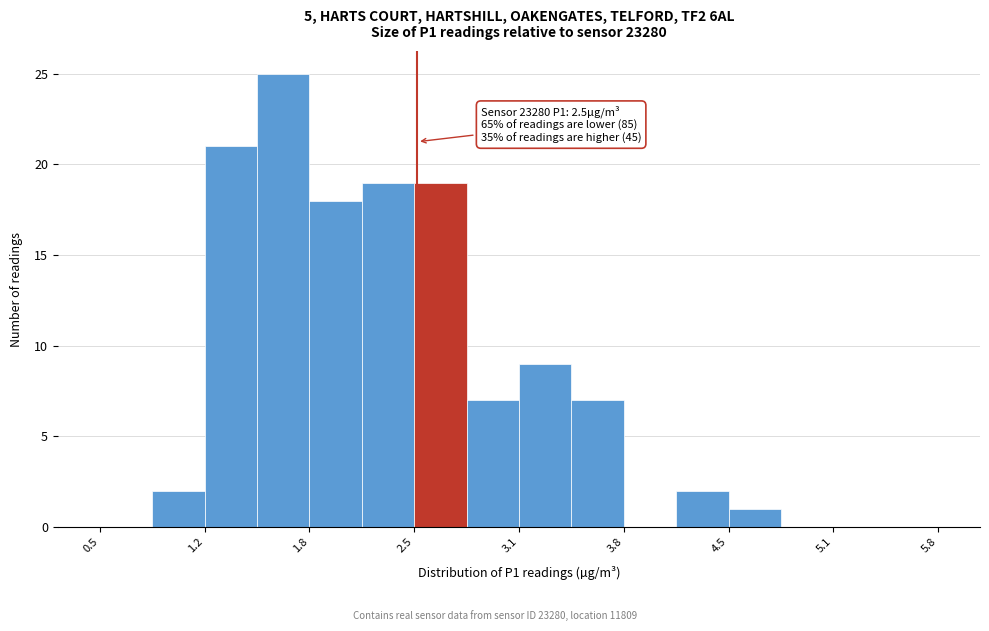

Around what value on the x-axis is the tallest bar? Give the approximate position of its centre, as read against the axis.

1.7